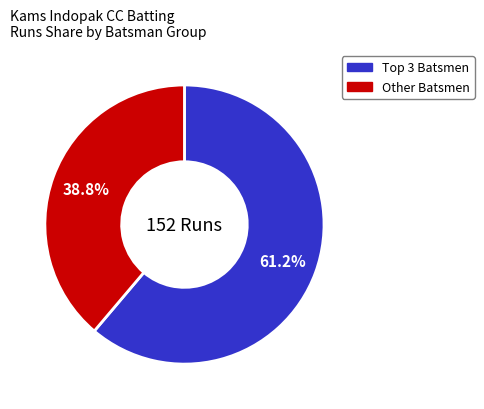

Is there a majority slice in this chart?

Yes